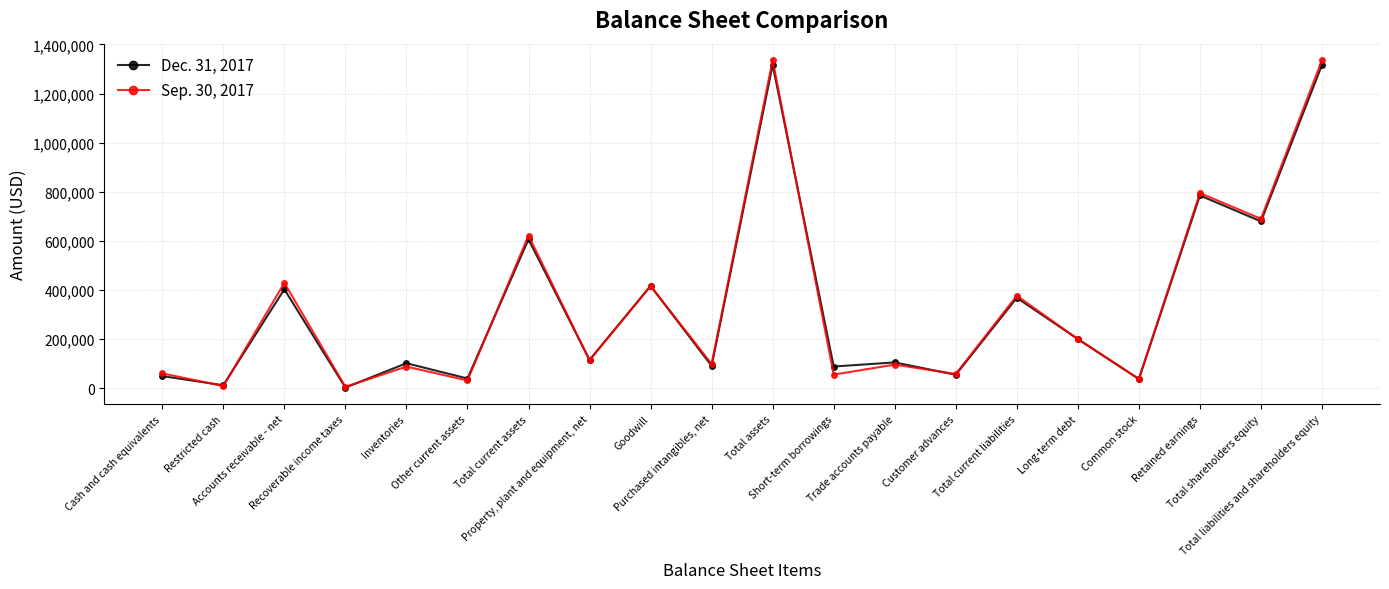

Which series has the largest range (max minus min)?

Sep. 30, 2017